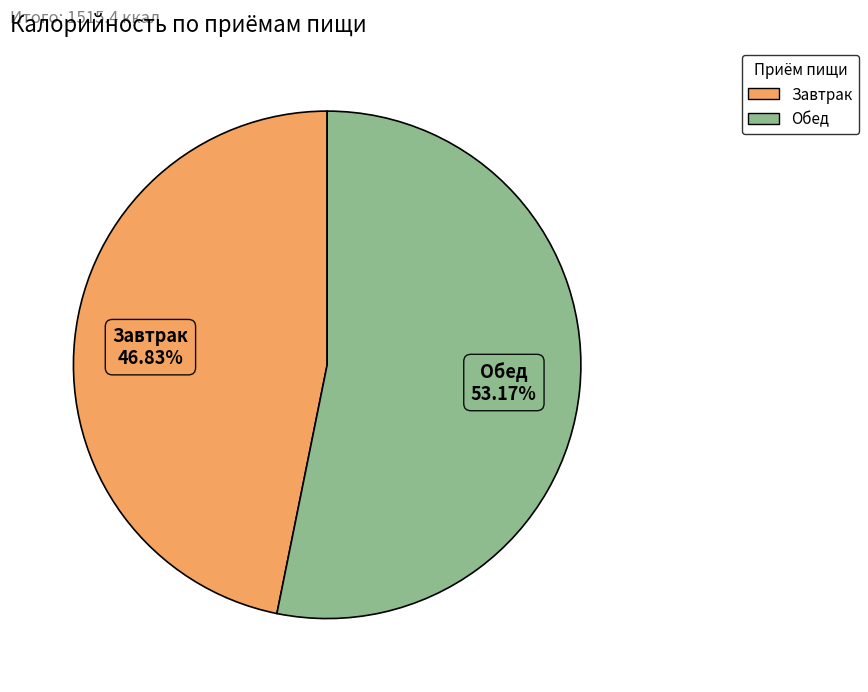

To the nearest percent, what portion does Завтрак represent?

47%